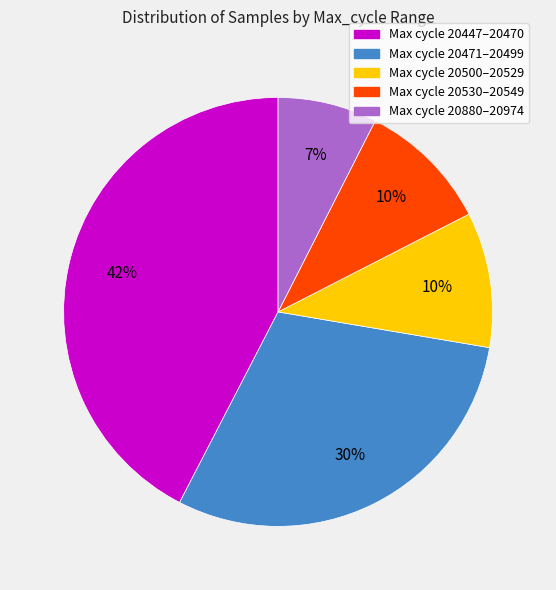

Is there any slice that represents more than half of the pie?

No